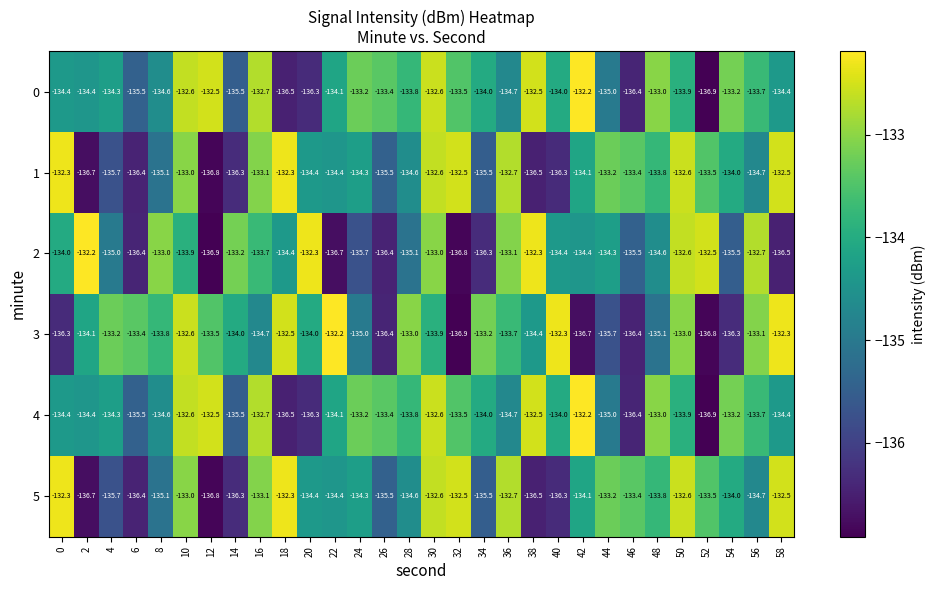

What is the difference between the 1 values at 52 and 12?

3.3